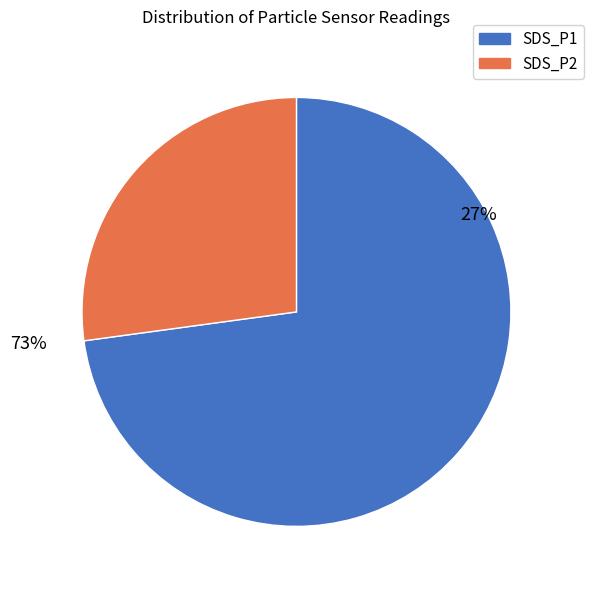

Is it true that 25 is 3% of the pie?

True